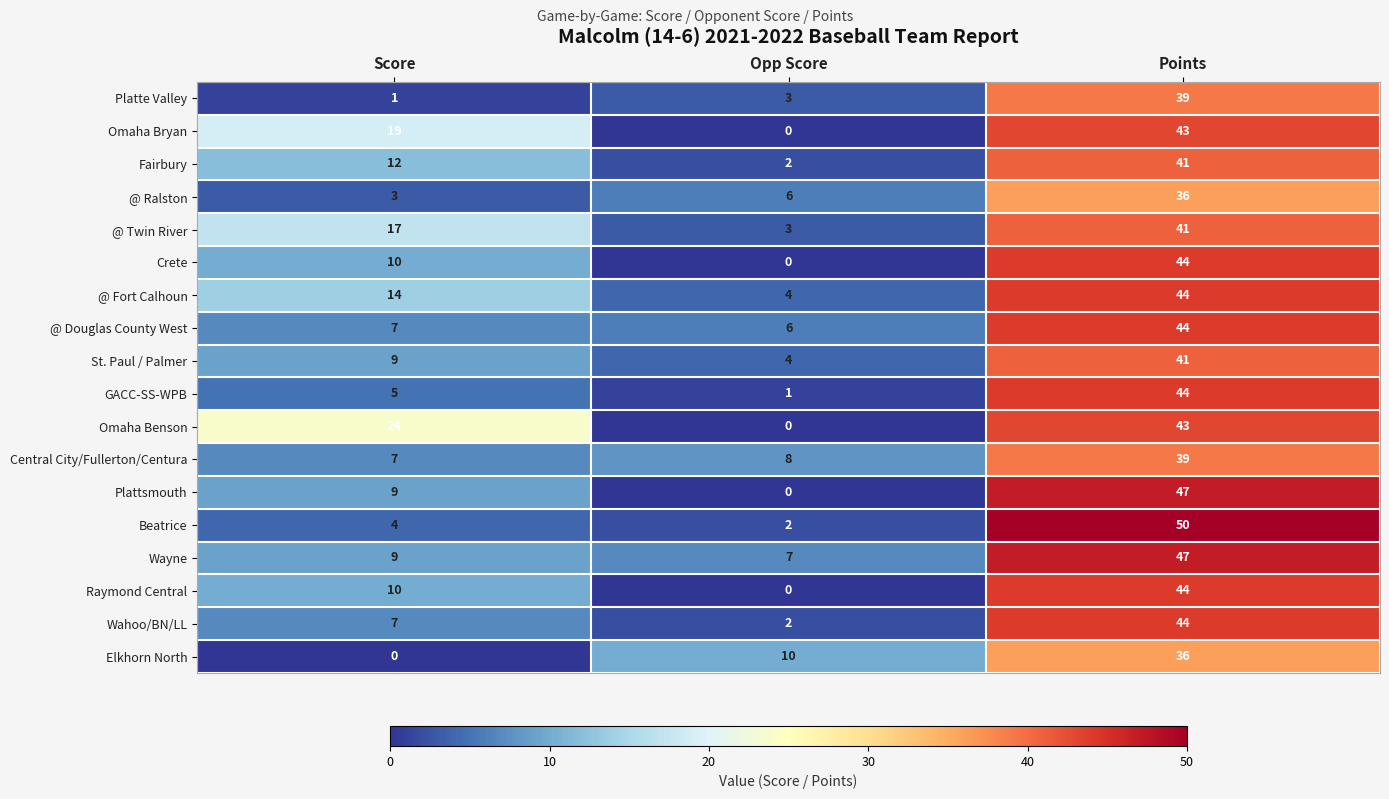

Which series changed the most between Score and Opp Score?

Omaha Benson